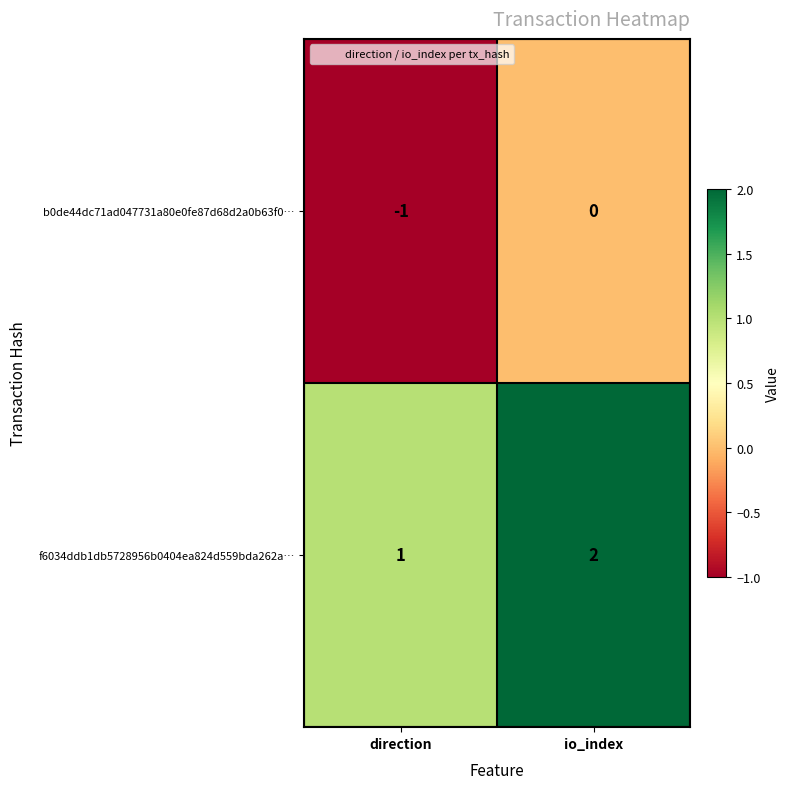

Rank the series by their maximum value, from lowest to highest.

b0de44dc71ad047731a80e0fe87d68d2a0b63f0…, f6034ddb1db5728956b0404ea824d559bda262a…